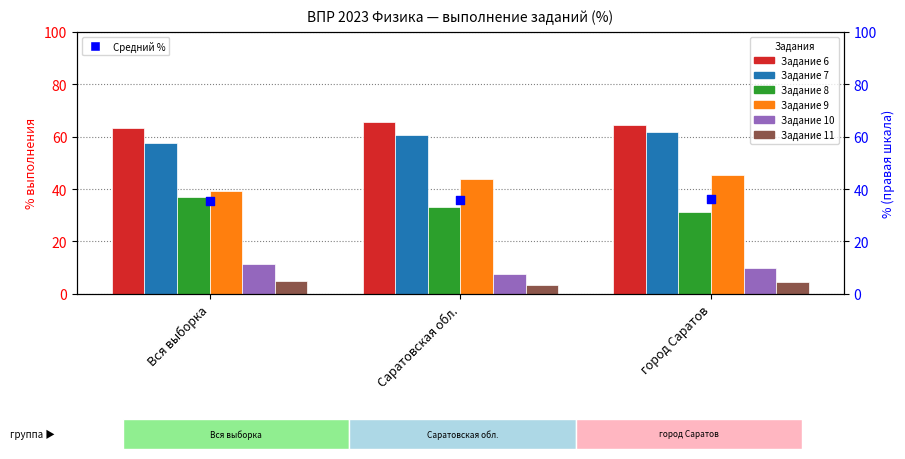

What are all the series names shown in the legend?

Задание 6, Задание 7, Задание 8, Задание 9, Задание 10, Задание 11